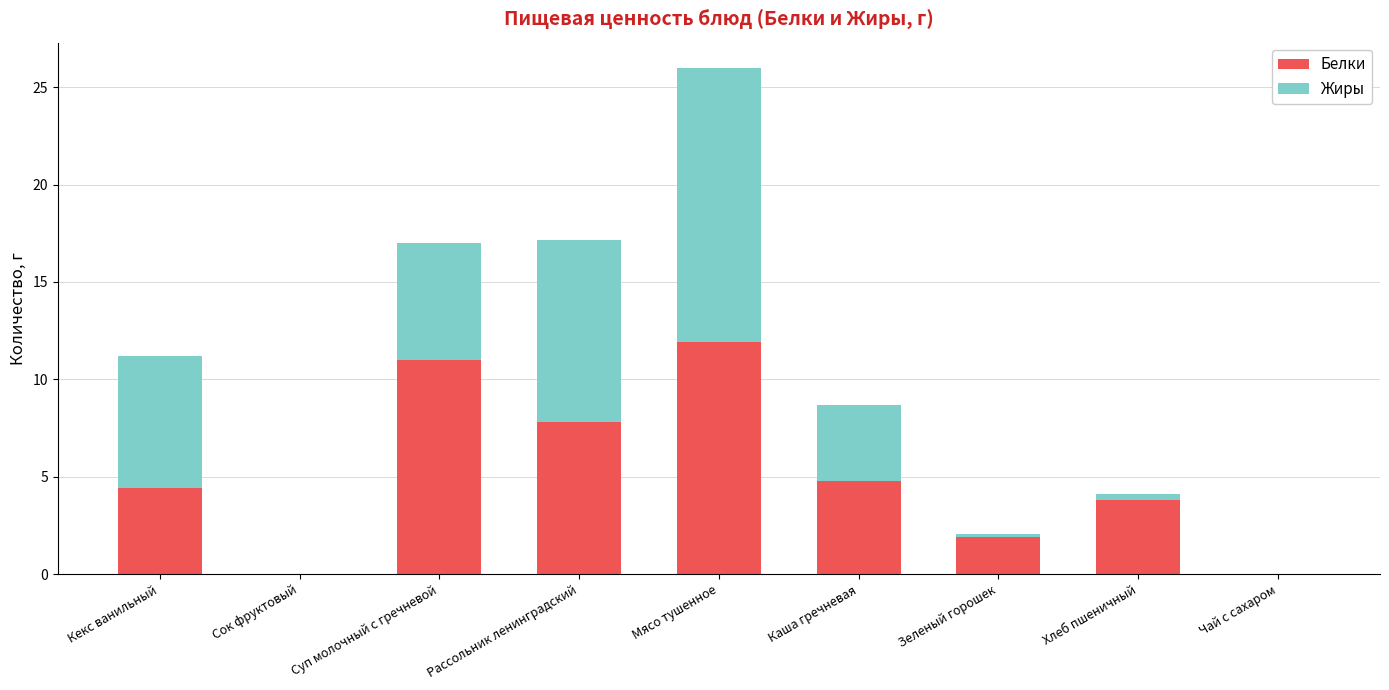

Does the chart contain stacked bars?

Yes